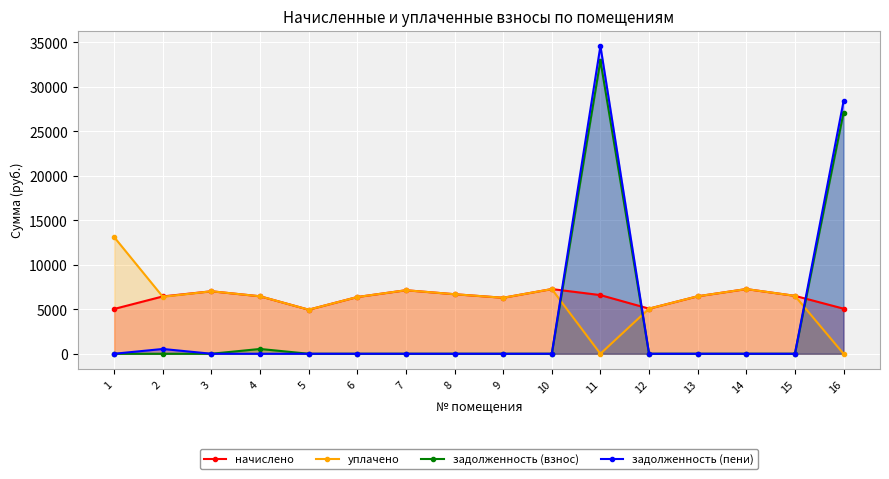

What is the total value across all series at 8?

13380.5